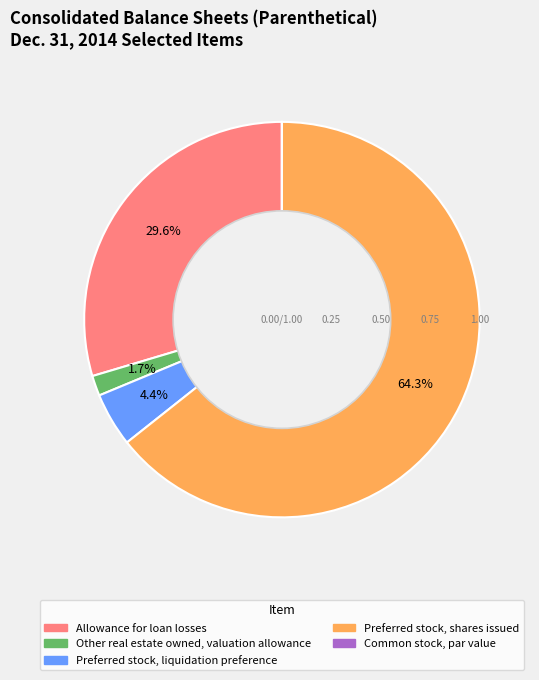

Which has a higher value, Other real estate owned, valuation allowance or Preferred stock, shares issued?

Preferred stock, shares issued